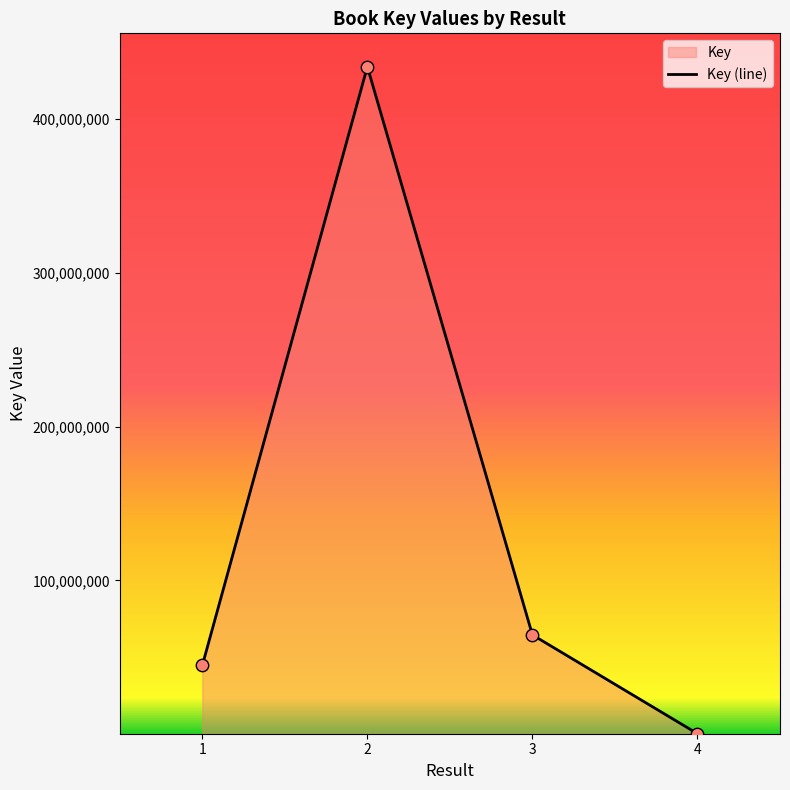

Which has a higher value, 3 or 2?

2